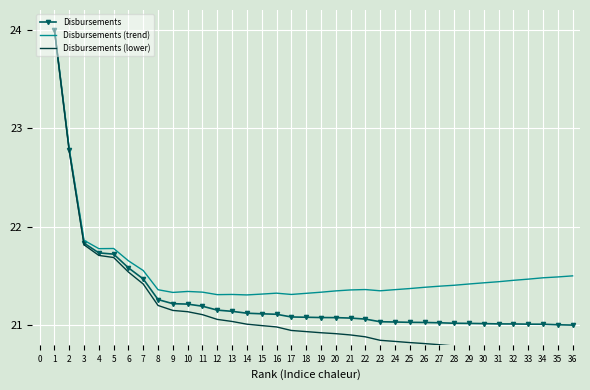

True or false: Disbursements and Disbursements (trend) intersect in this chart.

False